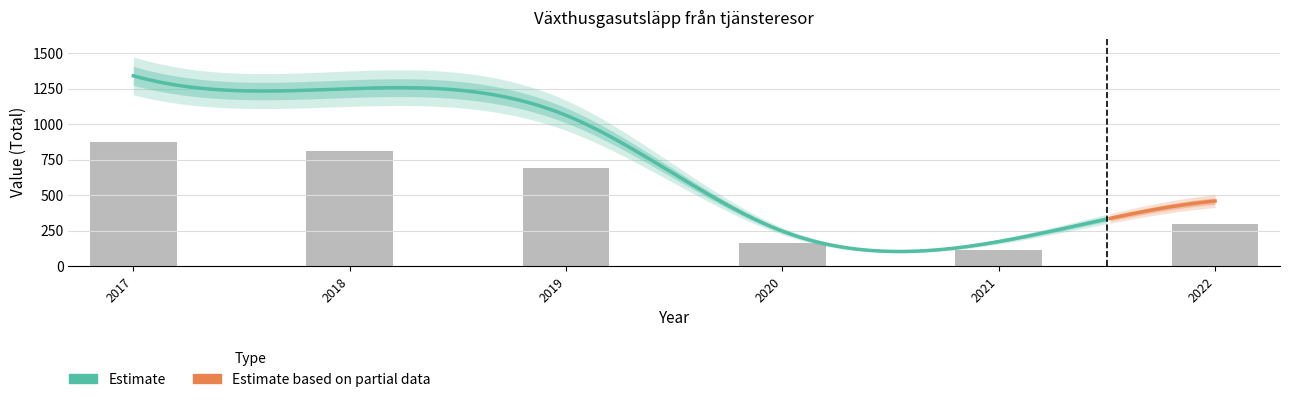

The chart shows a value of 531.1 at 2022. True or false?

False